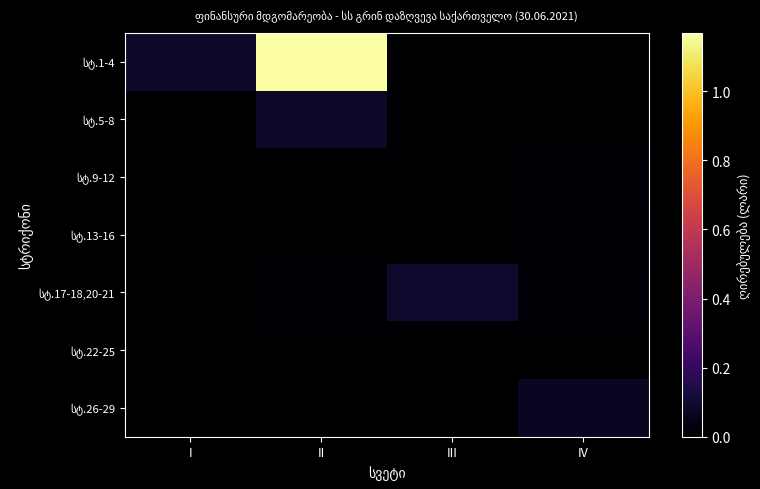

How many distinct data groups are displayed?

7